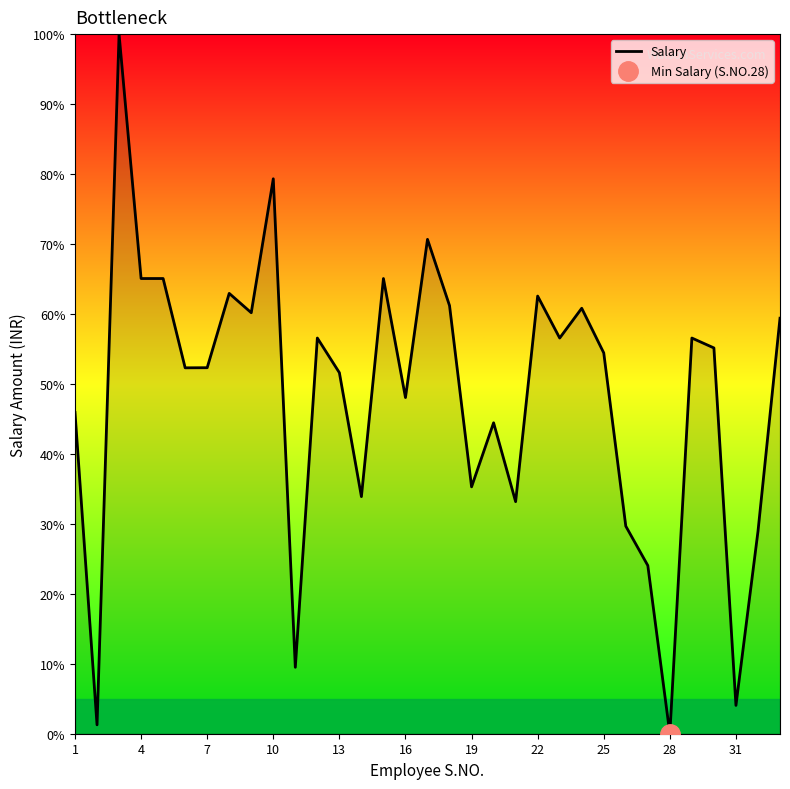

Is it true that Salary equals 92.0 at 25?

False